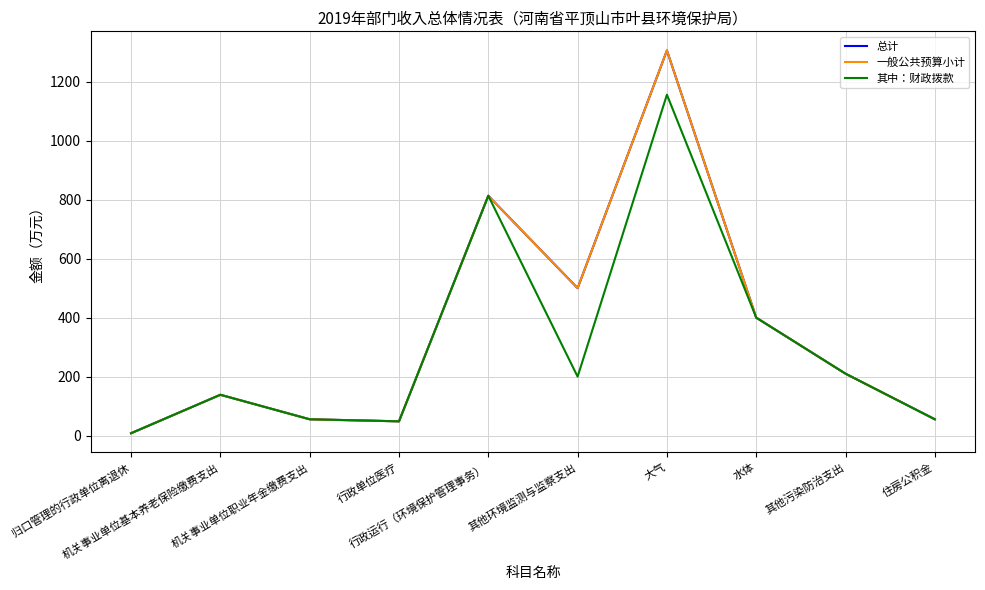

Does the chart display data point markers on the line(s)?

No